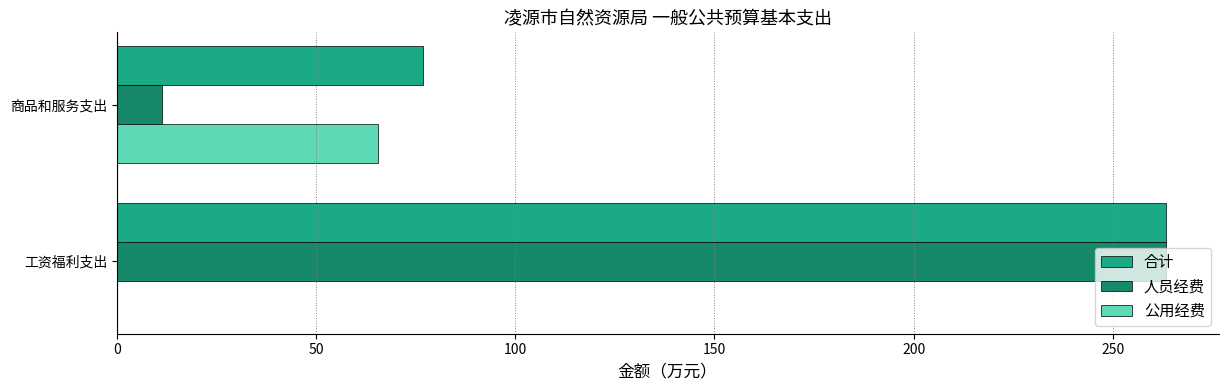

Which series has the largest total across all categories?

合计